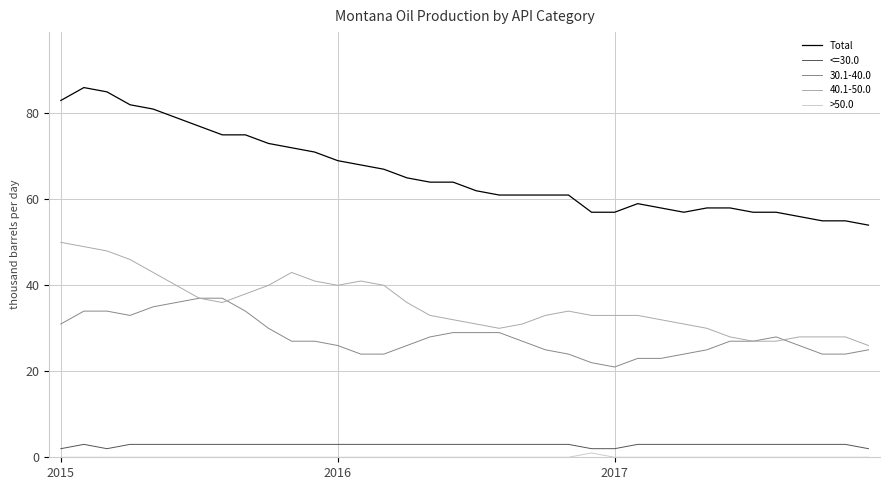

Which series has the widest spread of values?

Total